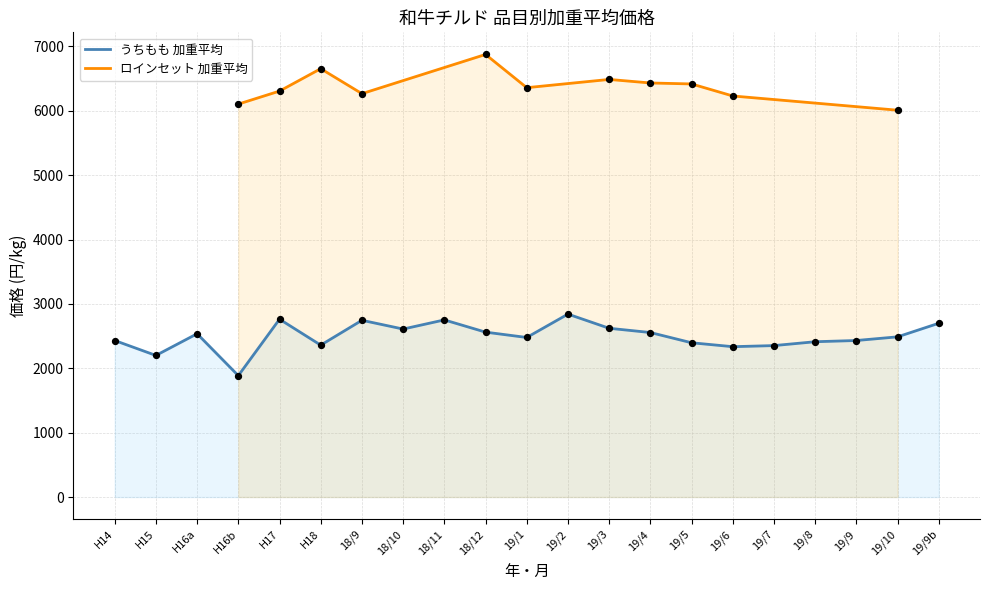

What is the ratio of the value at 19/2 to the value at H16a?

1.1